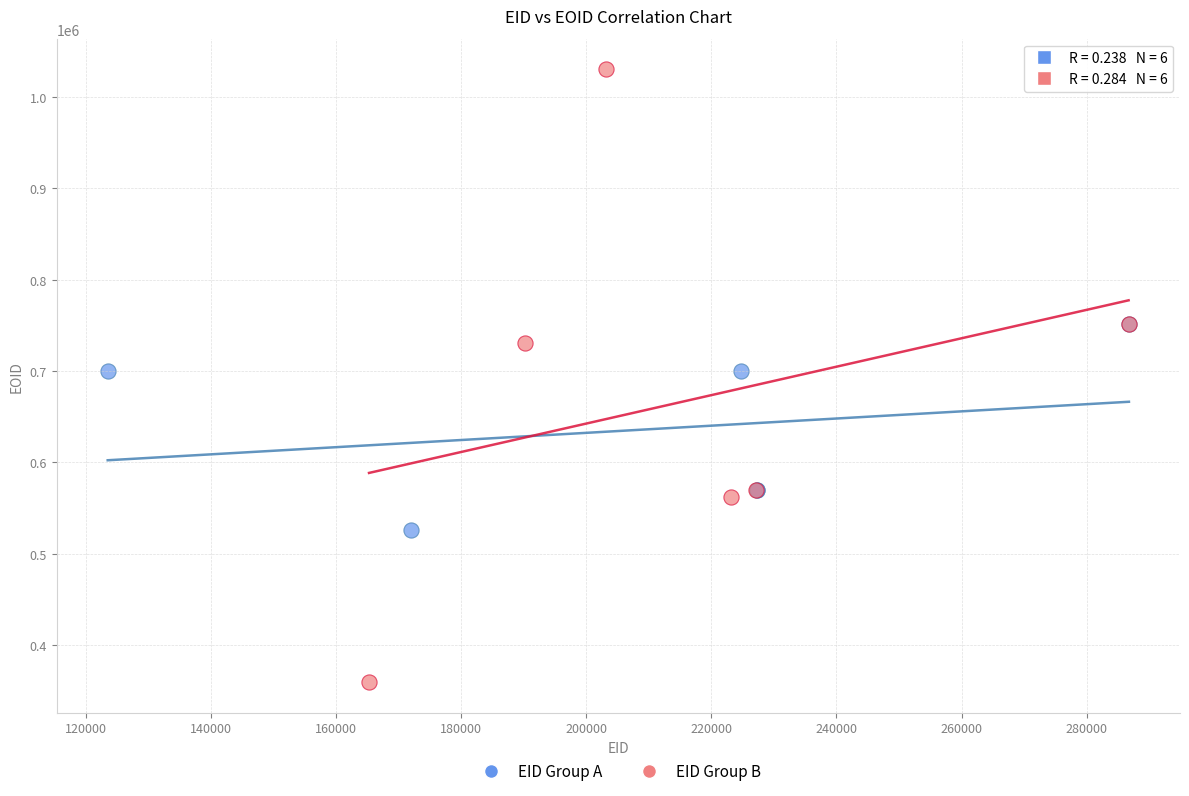

Which series has the largest Y range (max minus min)?

EID Group B